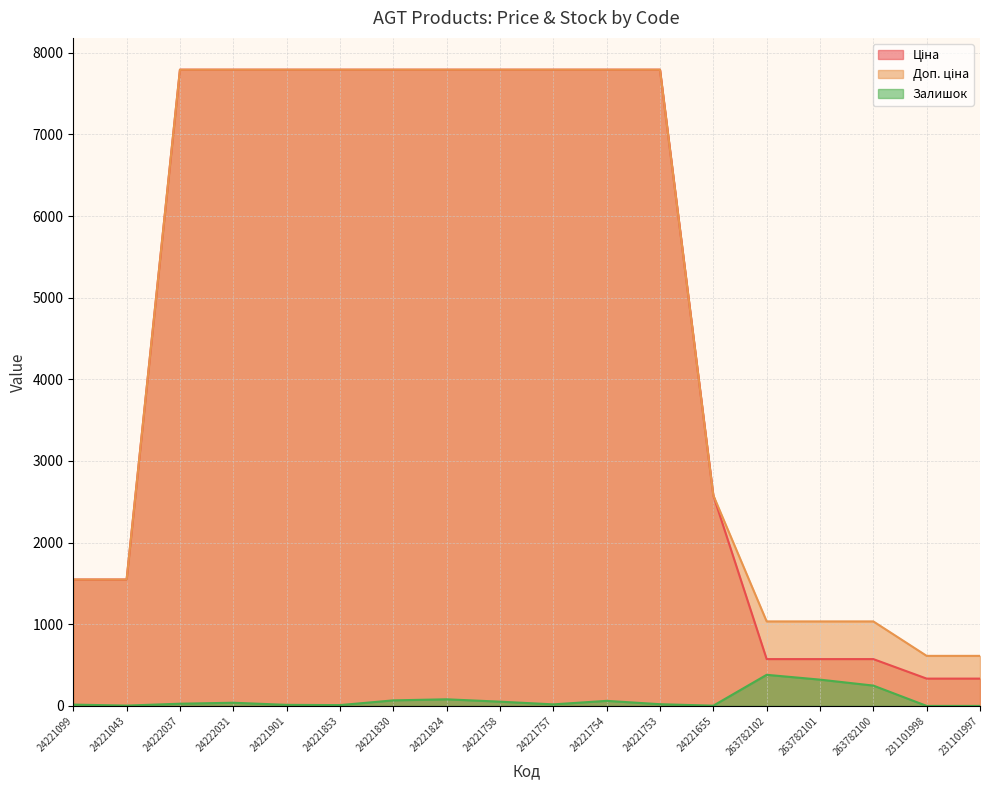

True or false: Залишок and Ціна cross at least once.

False